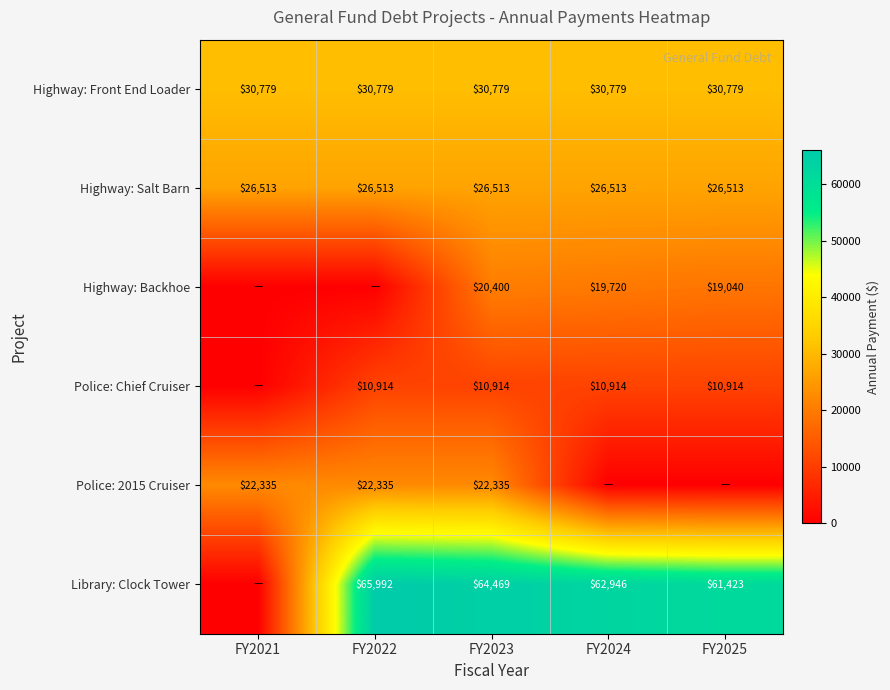

What is the spread (max minus min) of values at FY2023?

53555